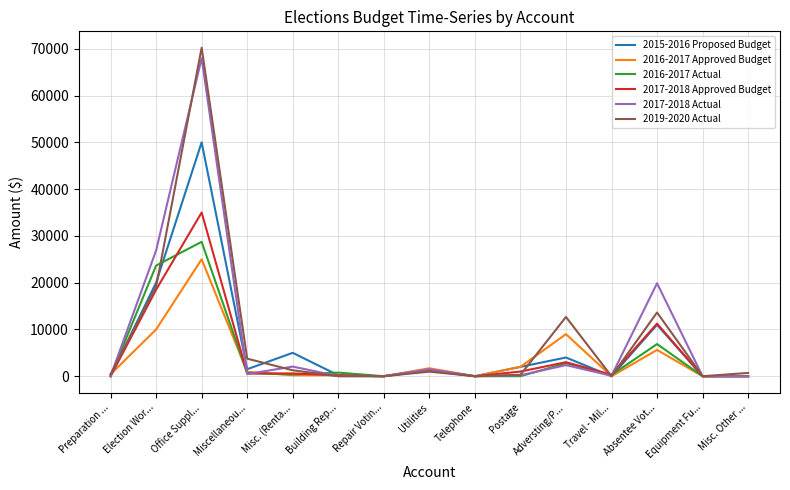

Does the chart have visible grid lines?

Yes